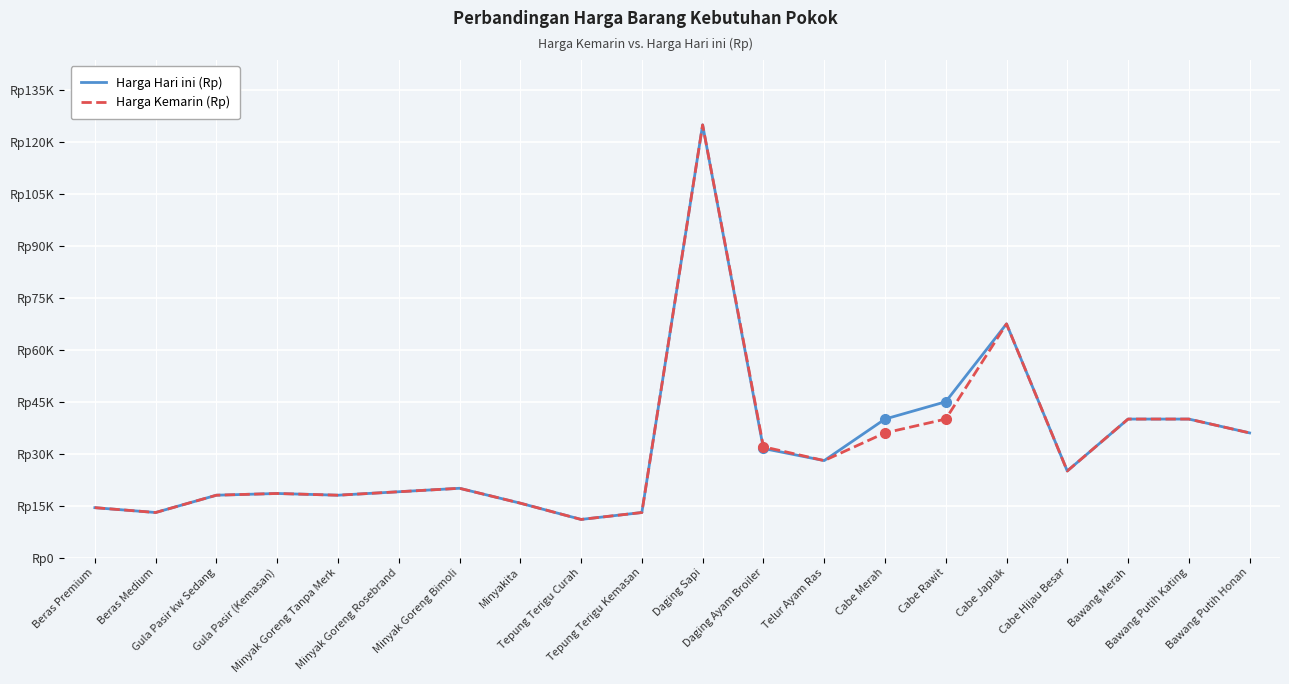

What is the label of the 17th point from the right?

Gula Pasir (Kemasan)